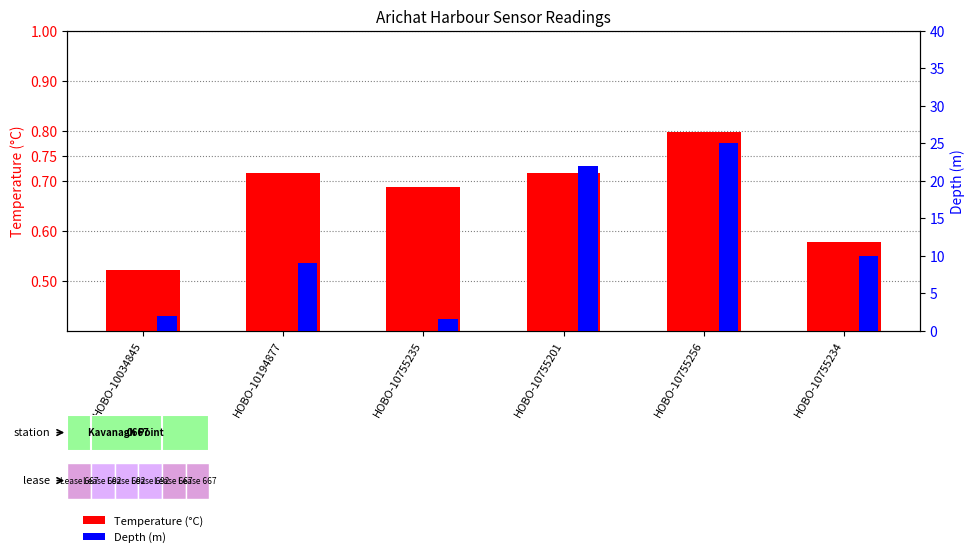

Between HOBO-10755201 and HOBO-10755235, which is larger?

HOBO-10755201